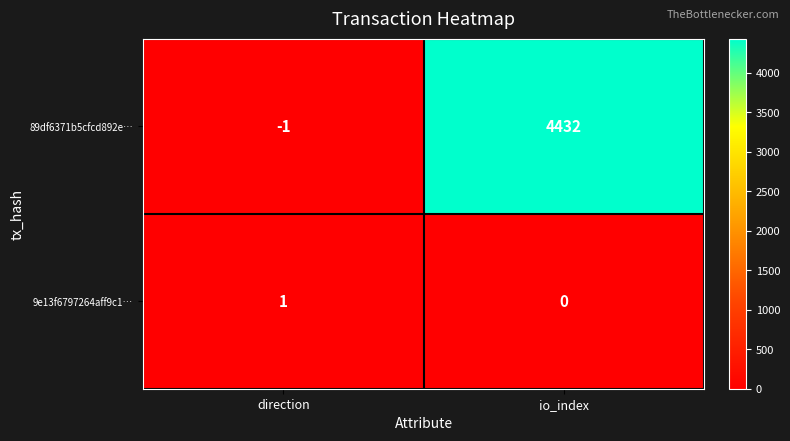

What is the spread (max minus min) of values at direction?

2